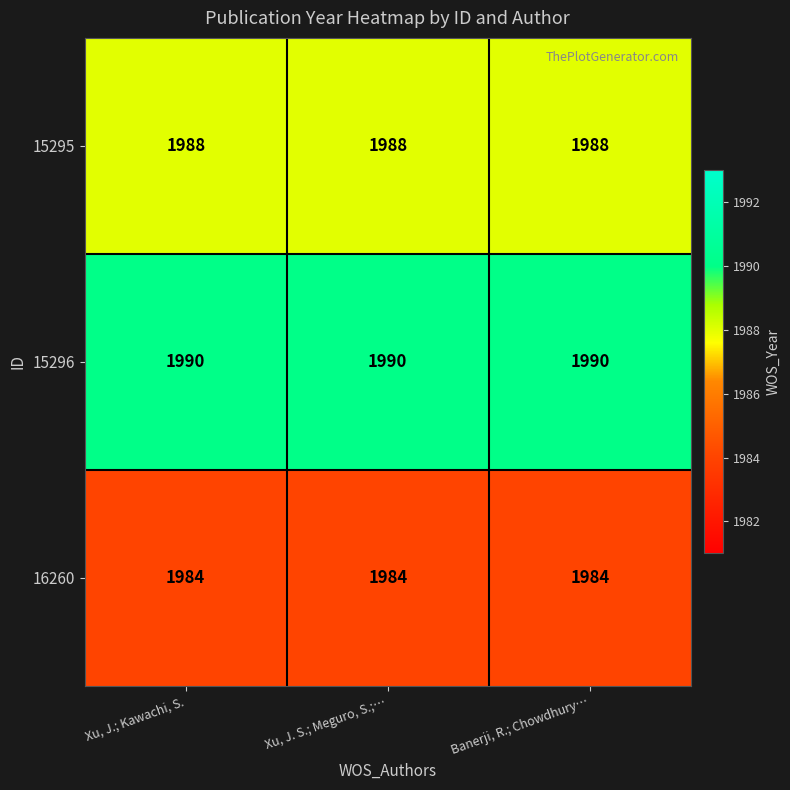

At how many categories does at least one series exceed 1989?

3